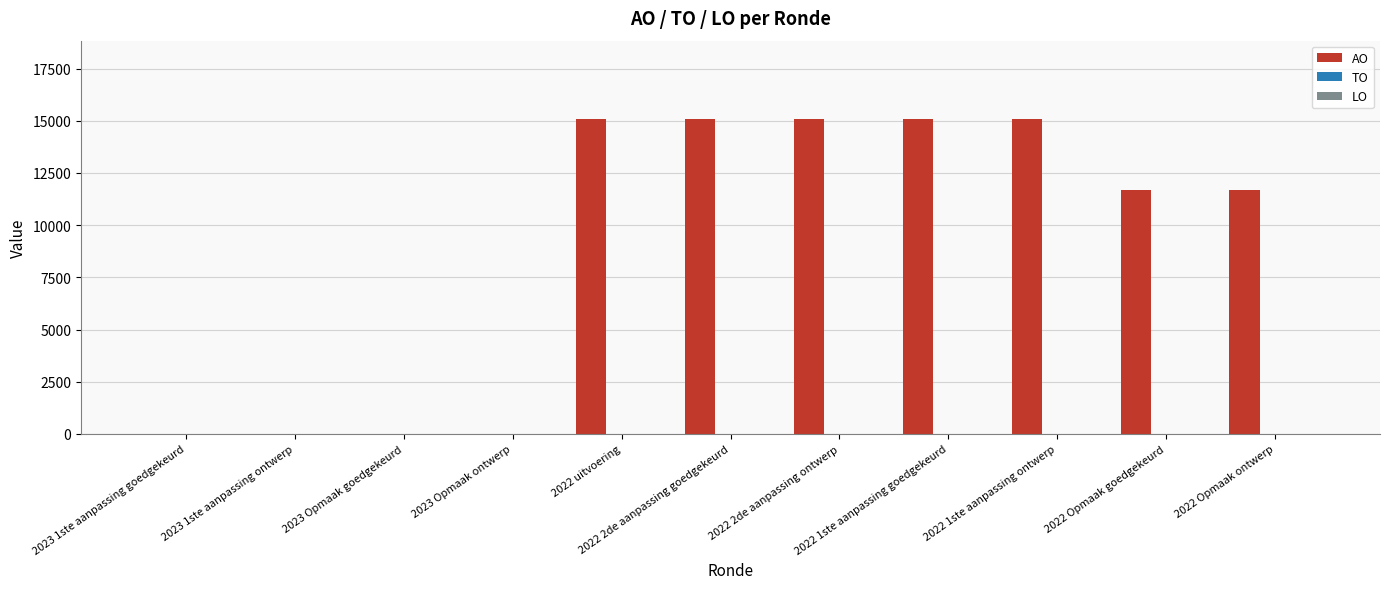

What is the sum of all values?

98735